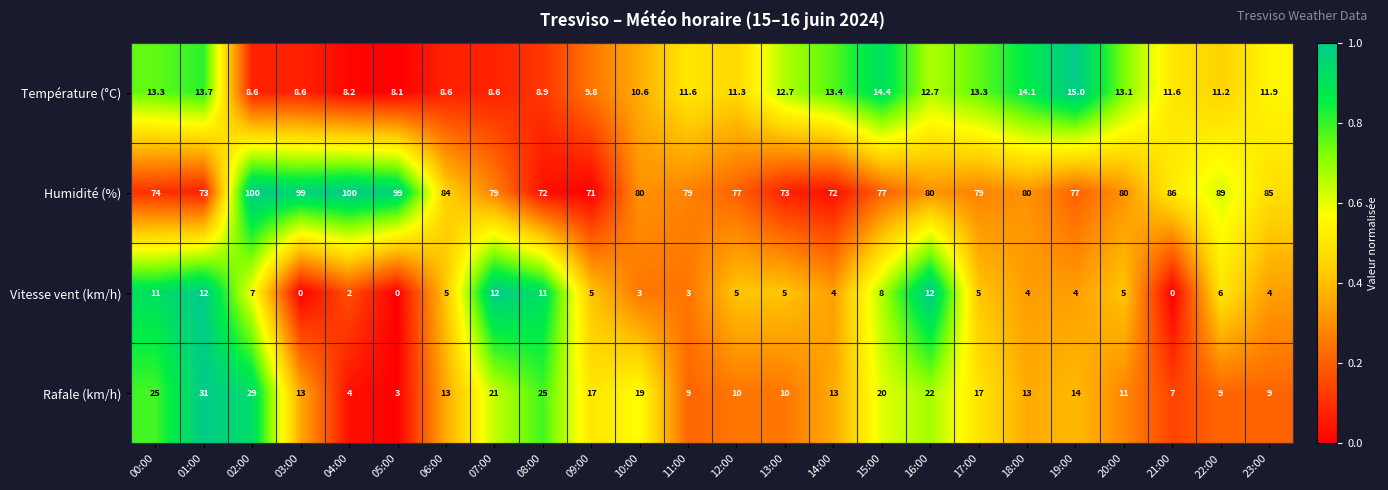

True or false: Rafale (km/h) has a value of 24.0 at 19:00.

False